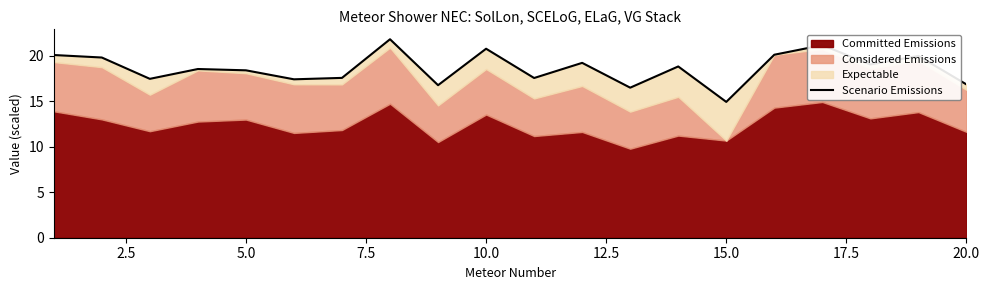

How many data points does each series have?

20